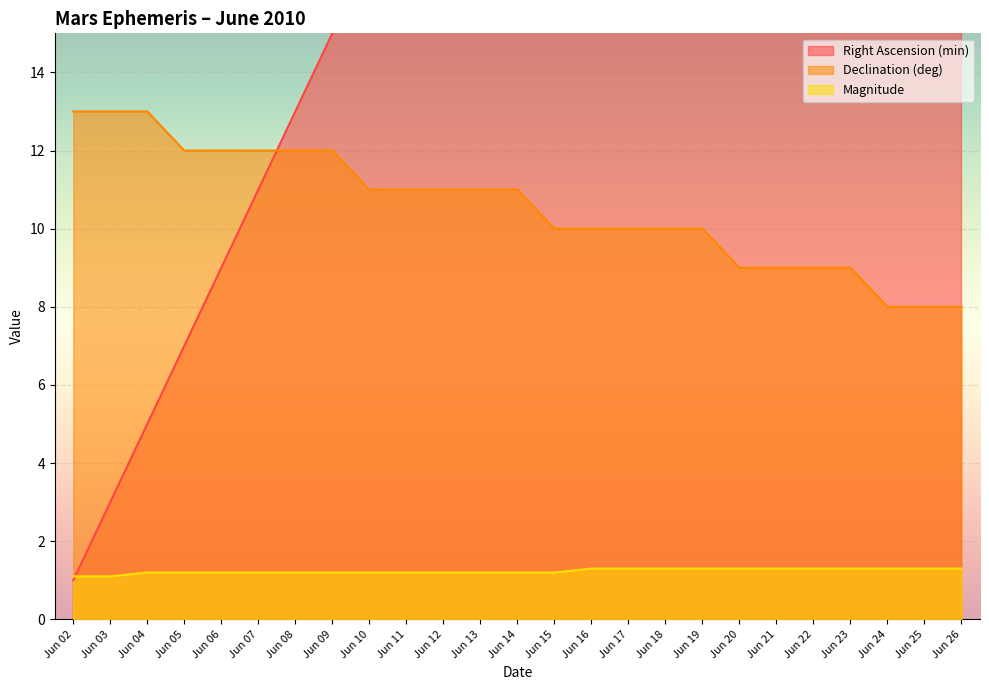

Reading left to right, list all the values displayed in this chart.

Right Ascension (min): Jun 02=1.0	Jun 03=3.0	Jun 04=5.0	Jun 05=7.0	Jun 06=9.0	Jun 07=11.0	Jun 08=13.0	Jun 09=15.0	Jun 10=17.0	Jun 11=19.0	Jun 12=21.0	Jun 13=23.0	Jun 14=25.0	Jun 15=27.0	Jun 16=29.0	Jun 17=31.0	Jun 18=33.0	Jun 19=35.0	Jun 20=37.0	Jun 21=39.0	Jun 22=41.0	Jun 23=43.0	Jun 24=45.0	Jun 25=47.0	Jun 26=49.0
Declination (deg): Jun 02=13.0	Jun 03=13.0	Jun 04=13.0	Jun 05=12.0	Jun 06=12.0	Jun 07=12.0	Jun 08=12.0	Jun 09=12.0	Jun 10=11.0	Jun 11=11.0	Jun 12=11.0	Jun 13=11.0	Jun 14=11.0	Jun 15=10.0	Jun 16=10.0	Jun 17=10.0	Jun 18=10.0	Jun 19=10.0	Jun 20=9.0	Jun 21=9.0	Jun 22=9.0	Jun 23=9.0	Jun 24=8.0	Jun 25=8.0	Jun 26=8.0
Magnitude: Jun 02=1.1	Jun 03=1.1	Jun 04=1.2	Jun 05=1.2	Jun 06=1.2	Jun 07=1.2	Jun 08=1.2	Jun 09=1.2	Jun 10=1.2	Jun 11=1.2	Jun 12=1.2	Jun 13=1.2	Jun 14=1.2	Jun 15=1.2	Jun 16=1.3	Jun 17=1.3	Jun 18=1.3	Jun 19=1.3	Jun 20=1.3	Jun 21=1.3	Jun 22=1.3	Jun 23=1.3	Jun 24=1.3	Jun 25=1.3	Jun 26=1.3